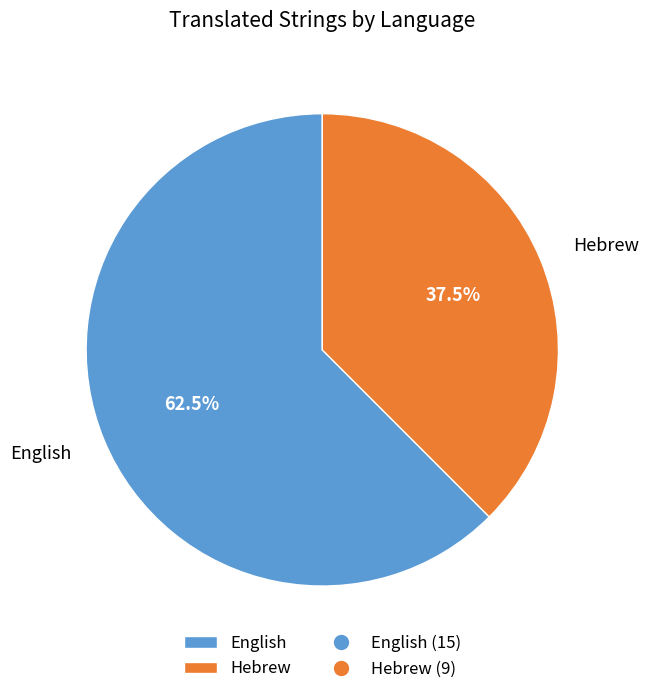

Do English and Hebrew together represent more than half of the pie?

Yes